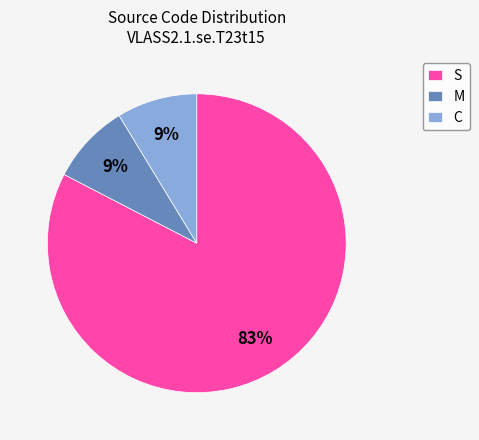

Do S and M together represent more than half of the pie?

Yes